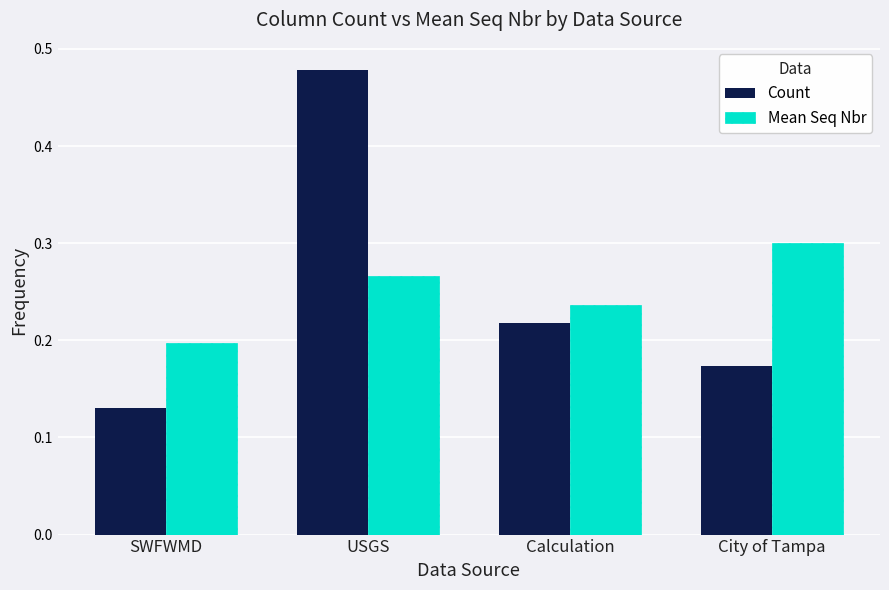

The Count series shows 0.0 at SWFWMD. True or false?

False